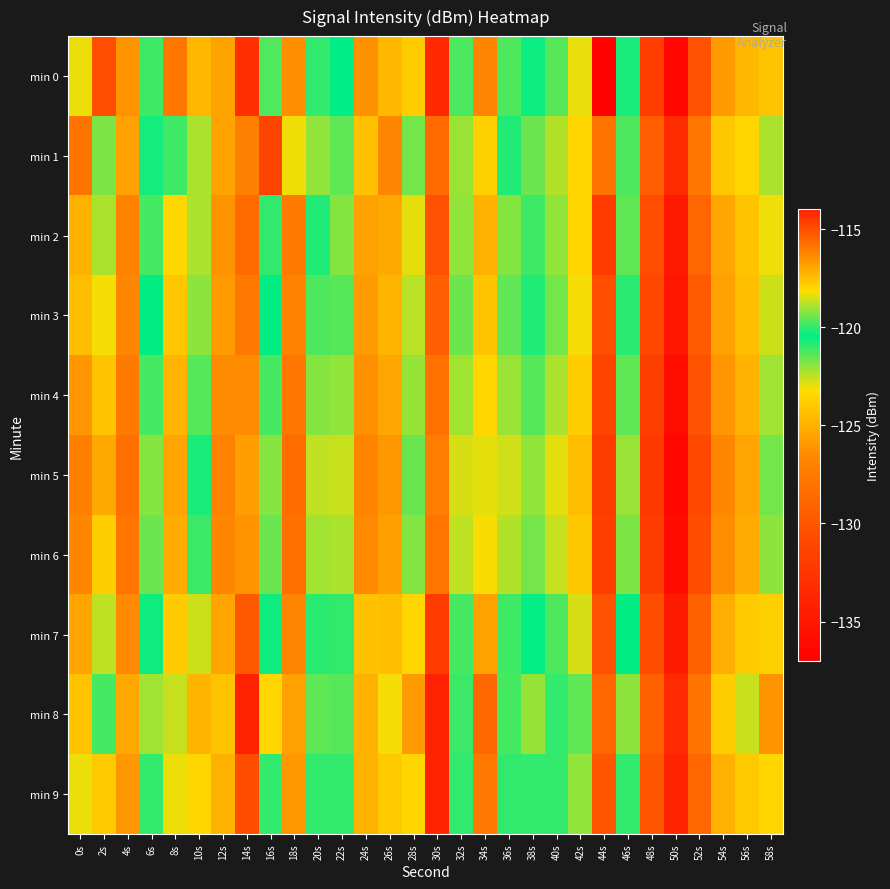

Which series has the widest spread of values?

min 0